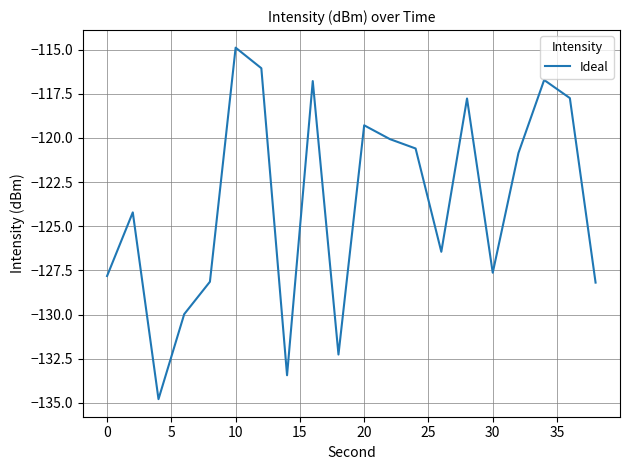

What is the maximum value shown in the chart?

-114.9